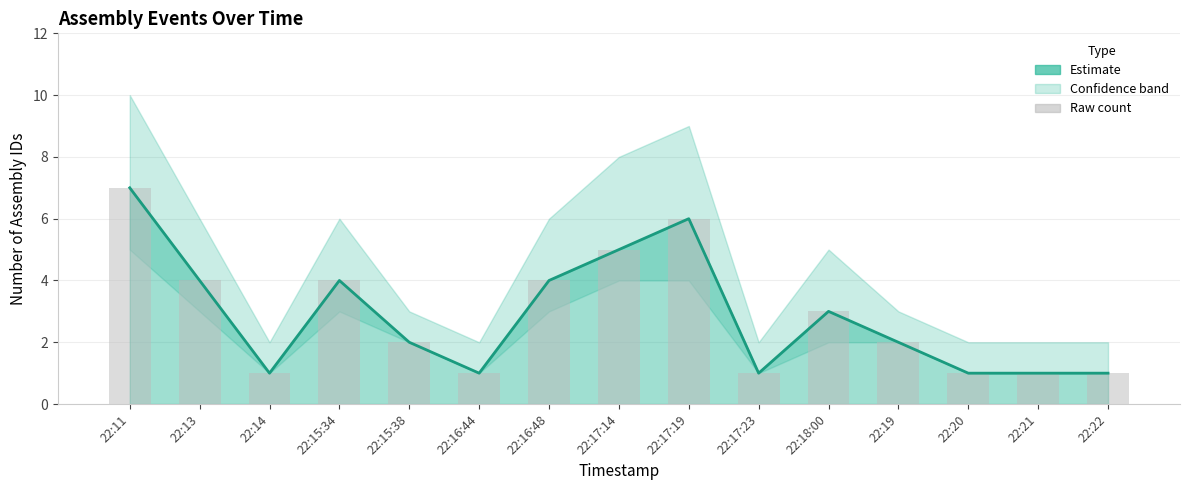

What is the maximum value shown in the chart?

7